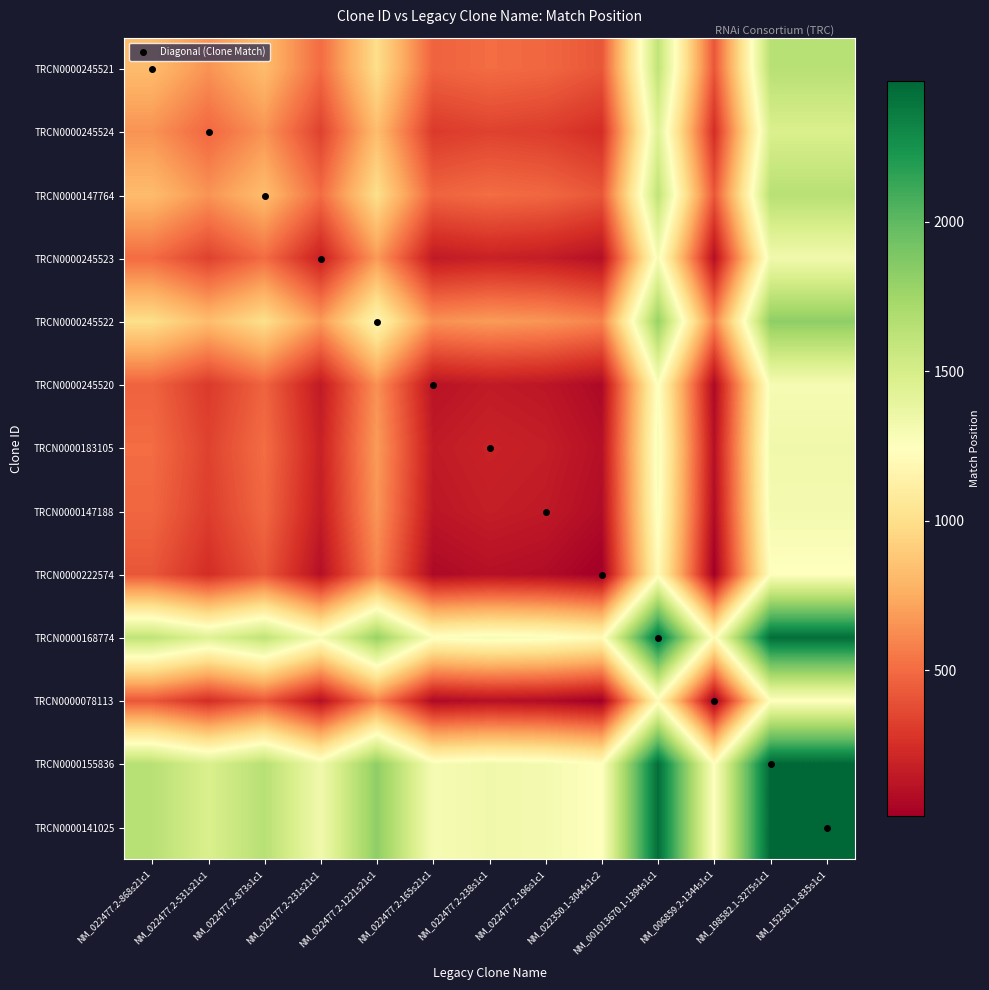

What is the total value across all series at NM_022350.1-3044s1c2?

5728.0